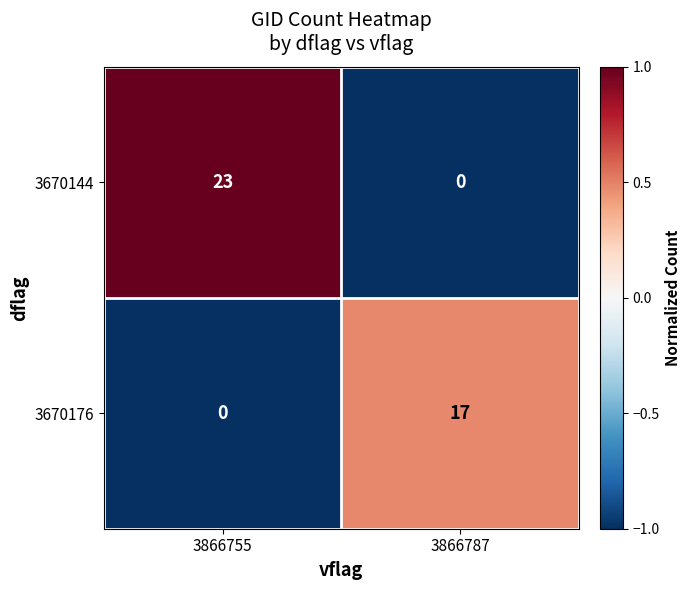

How many values in 3670144 are above zero?

1